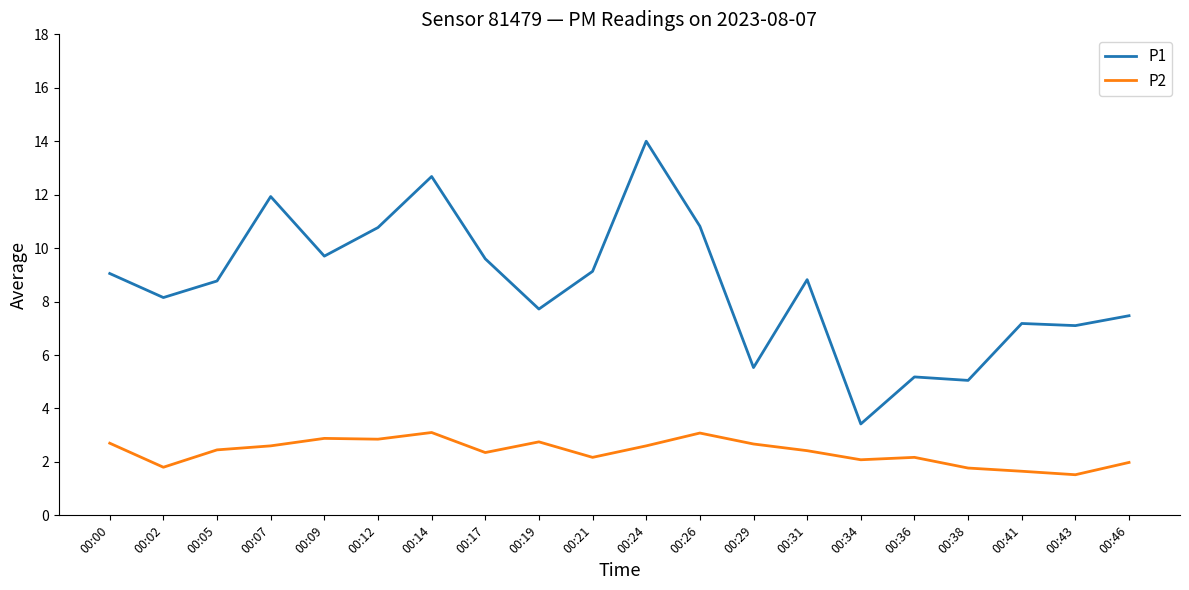

Rank the series by their maximum value, from lowest to highest.

P2, P1